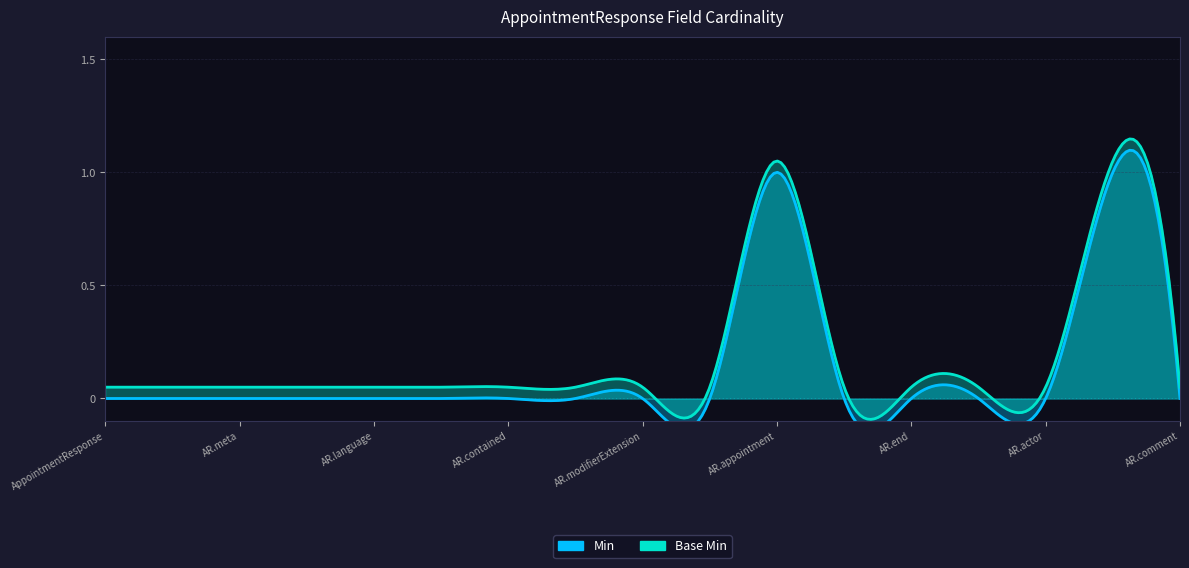

What is the difference between the second highest and minimum values in the Base Min series?

1